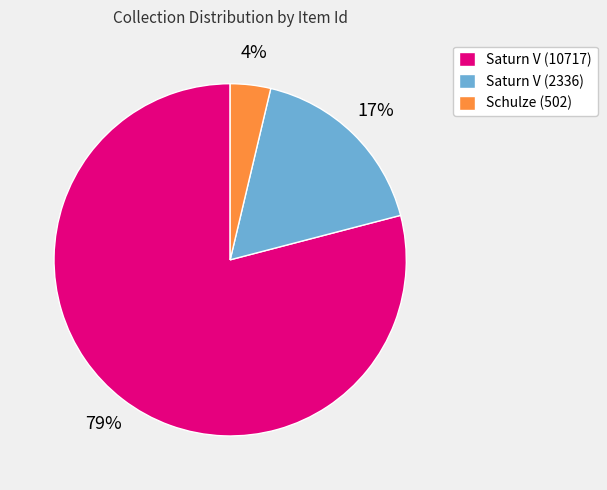

Does any single category account for the majority?

Yes